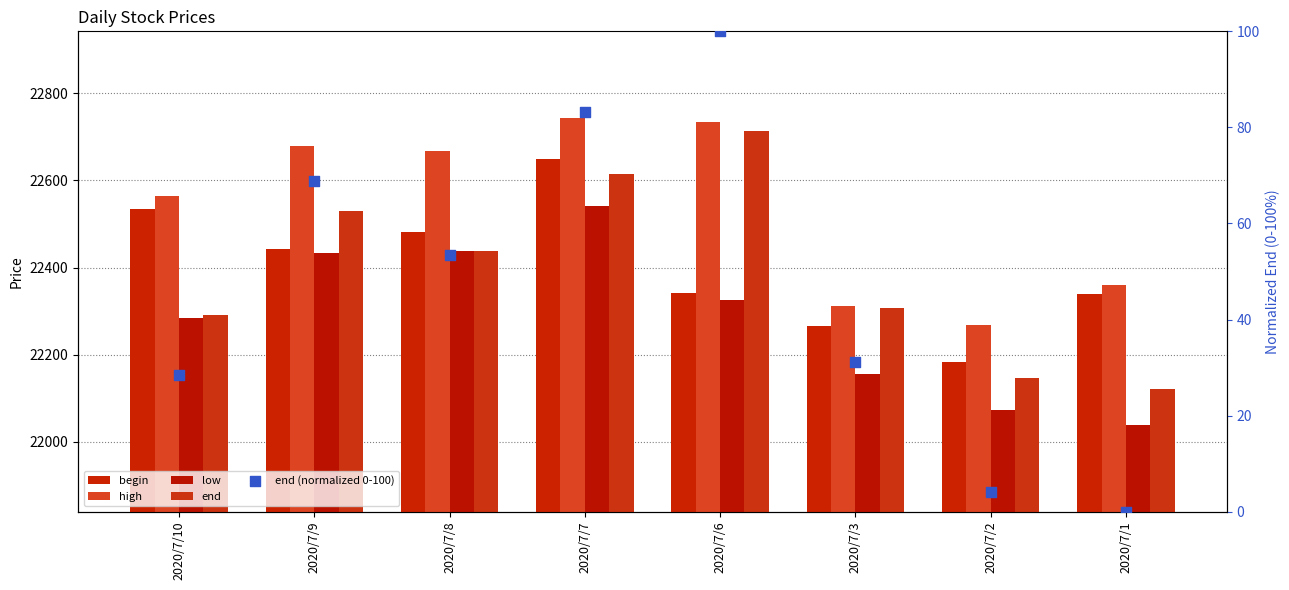

At how many categories does at least one series exceed 2090?

8